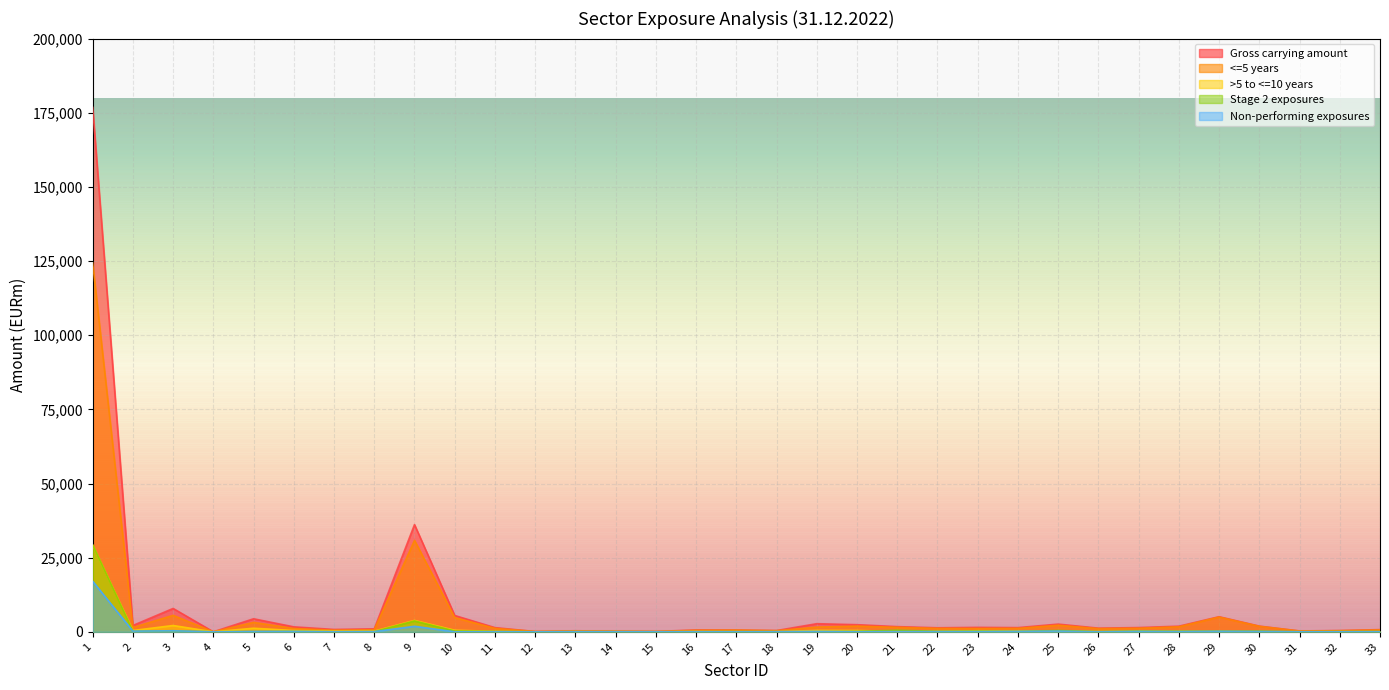

At which label does Non-performing exposures first exceed 70?

1